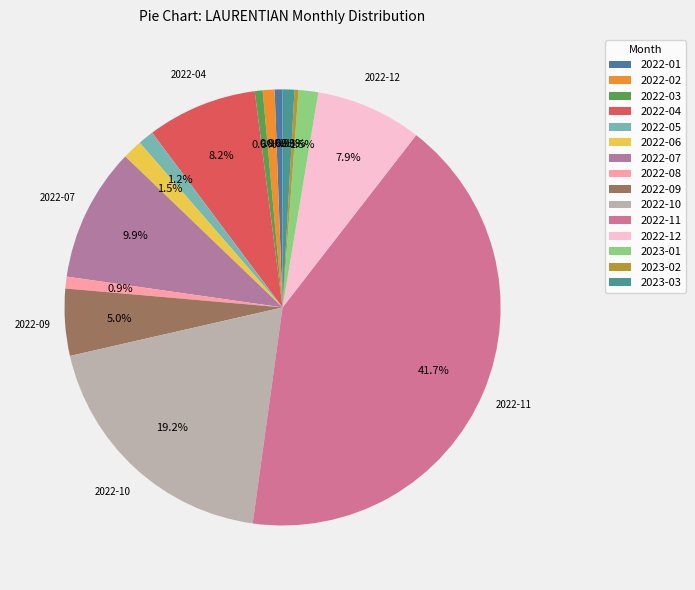

How many slices are in this pie chart?

15